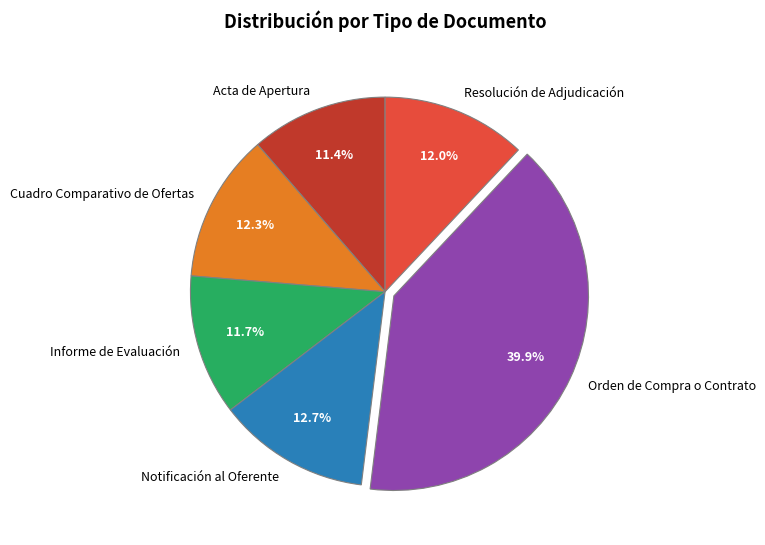

Is there any slice that represents more than half of the pie?

No